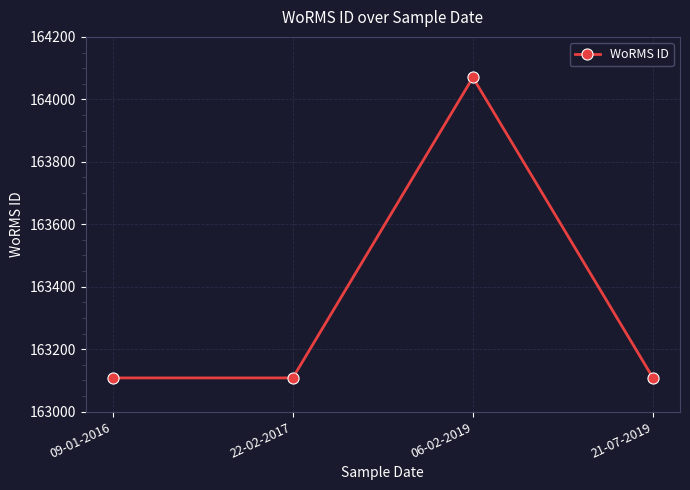

The chart shows a value of 163108 at 22-02-2017. True or false?

True